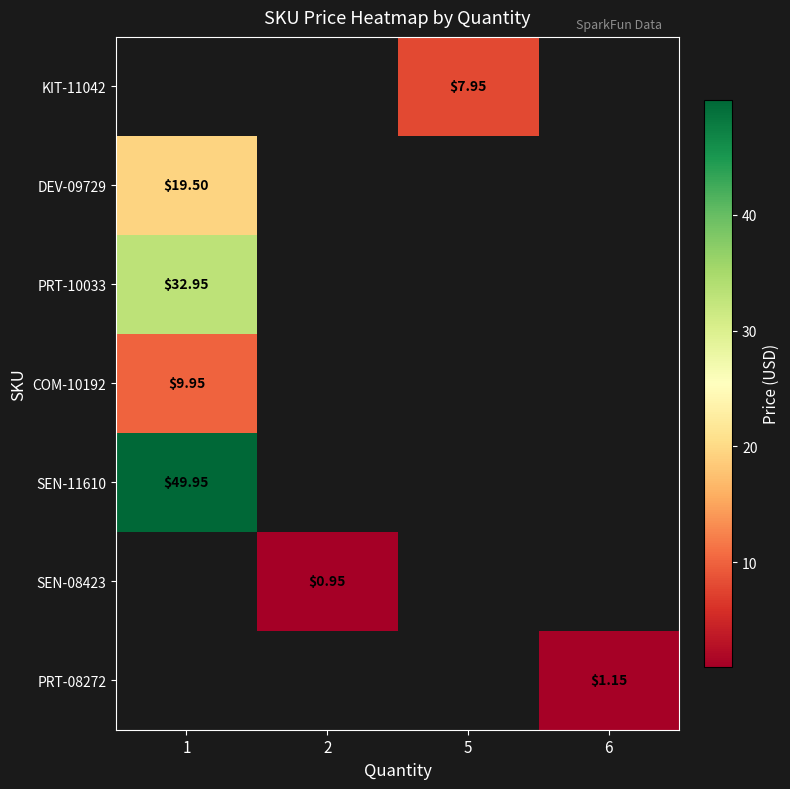

What is the maximum value shown in the chart?

50.0